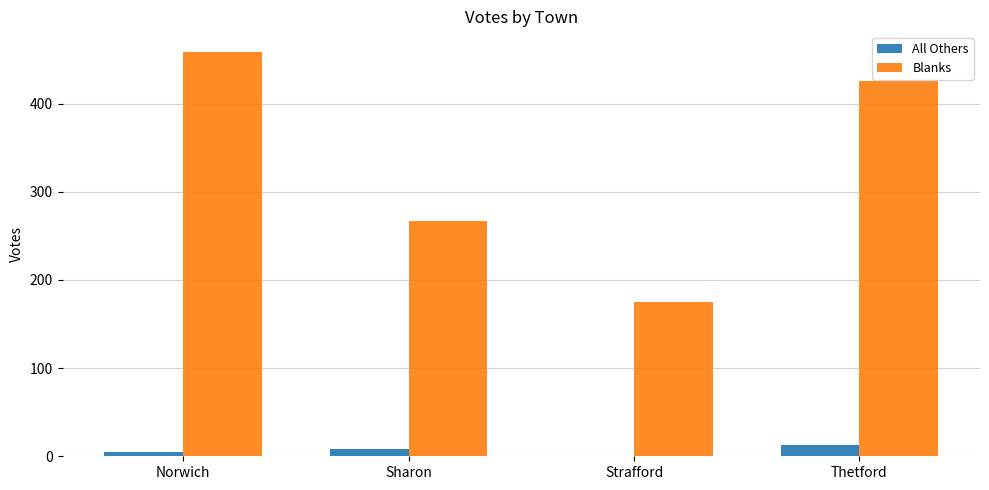

Does the chart contain stacked bars?

No